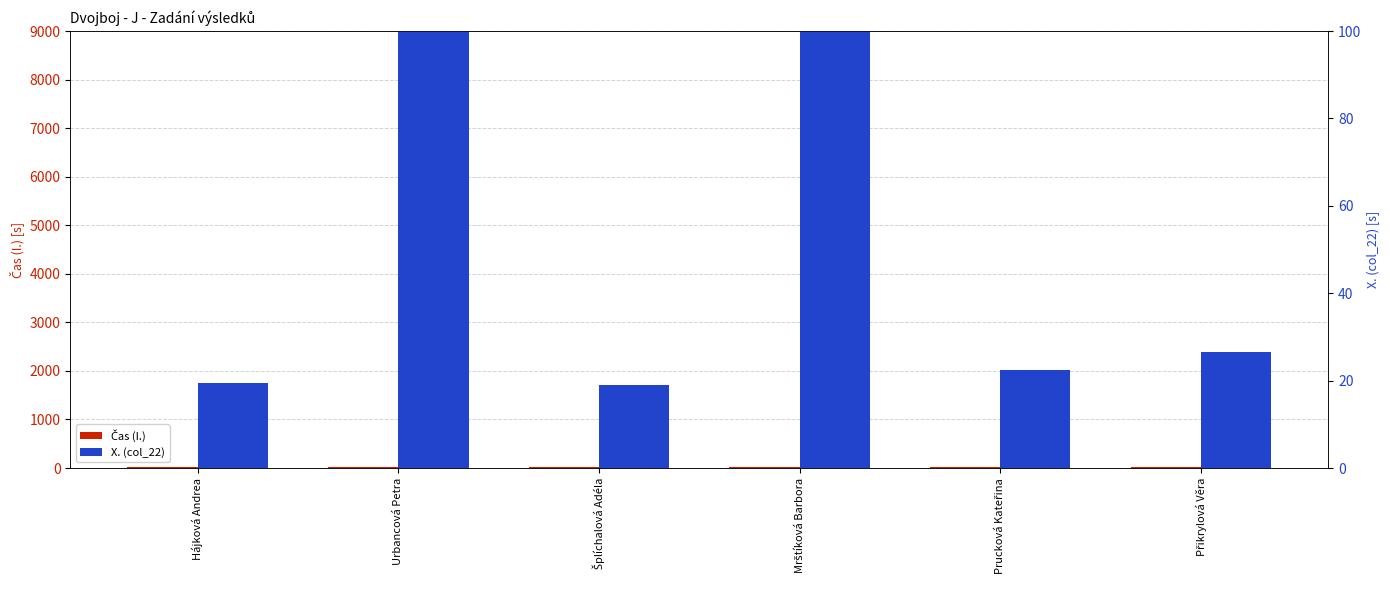

At which label does X. (col_22) reach its peak?

Urbancová Petra